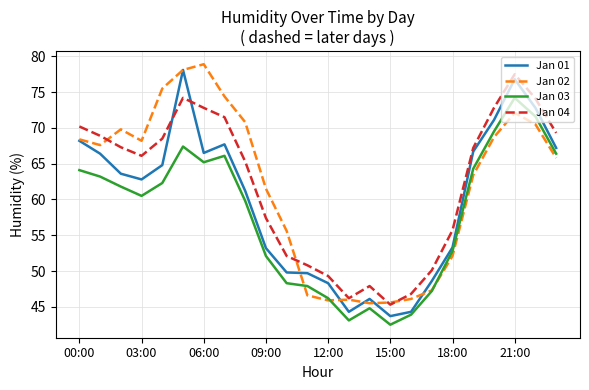

Does the chart have visible grid lines?

Yes